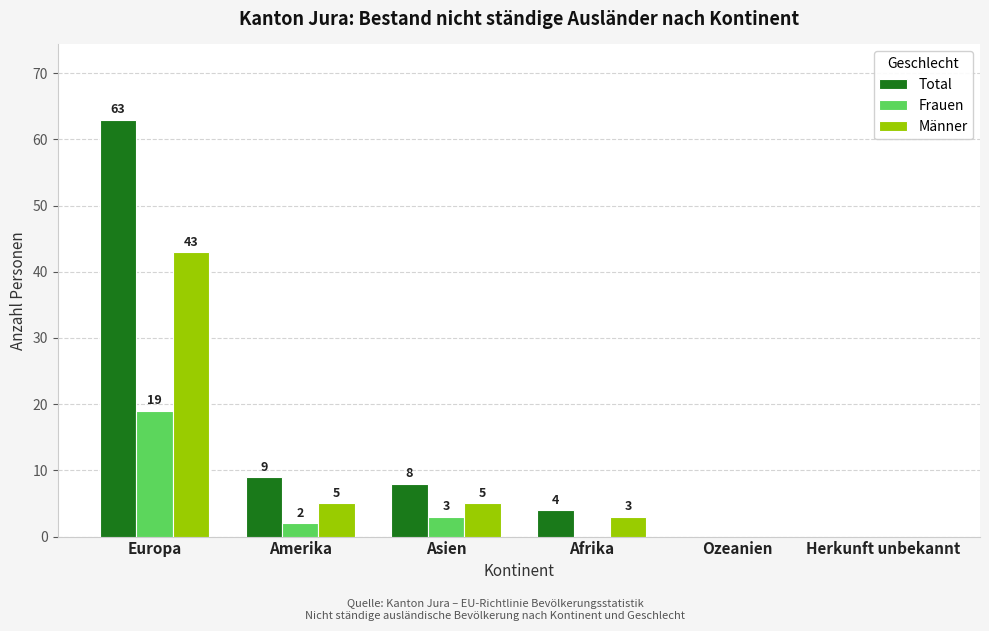

How many series are shown in this chart?

3